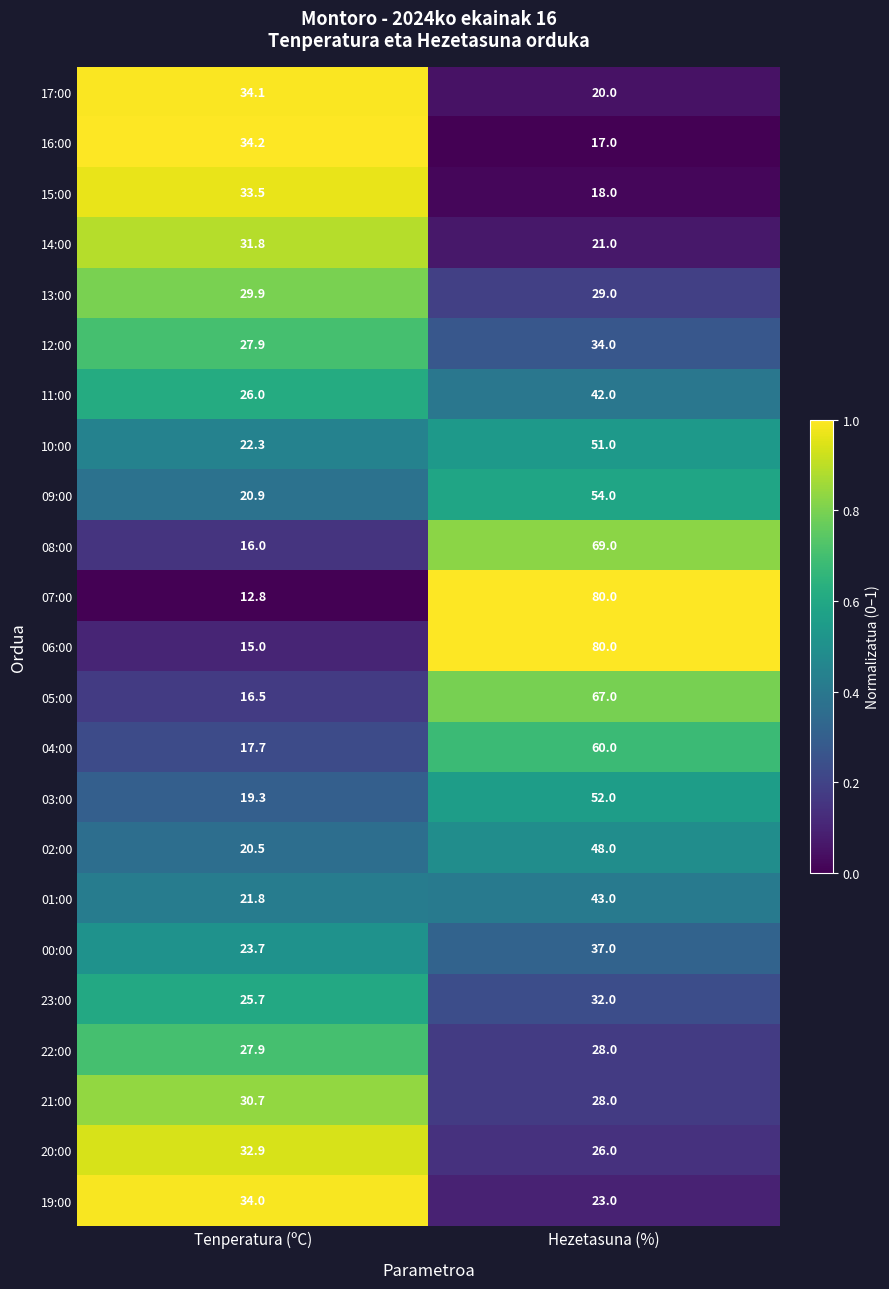

The value of 08:00 at Tenperatura (ºC) is 16.0. True or false?

True